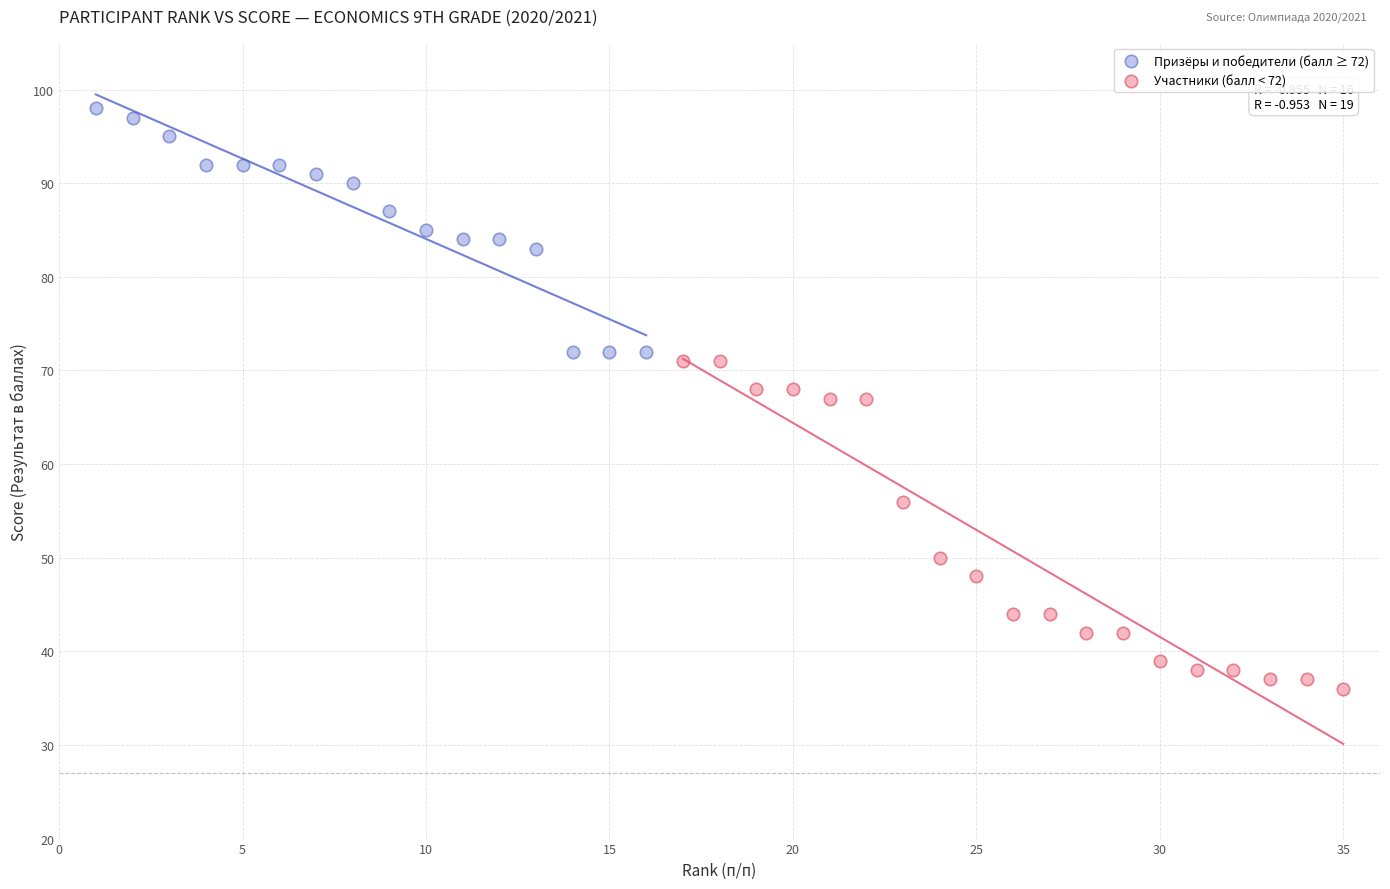

Which series has the largest Y range (max minus min)?

Участники (балл < 72)